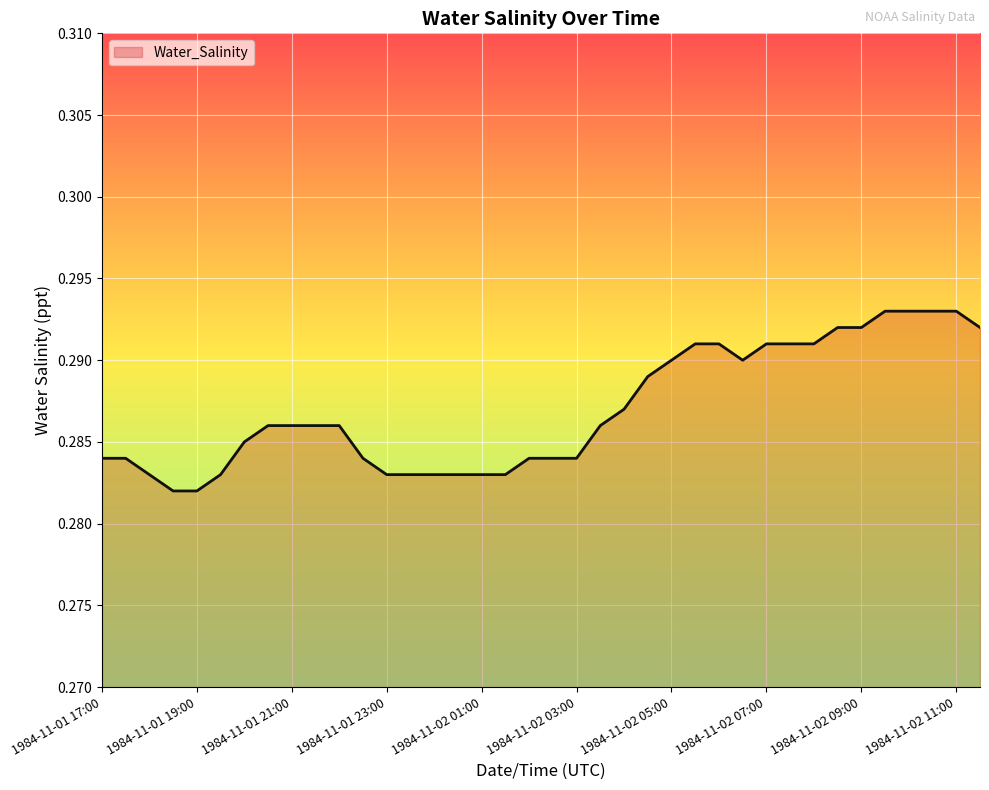

Is this an area chart (filled region under the line)?

Yes